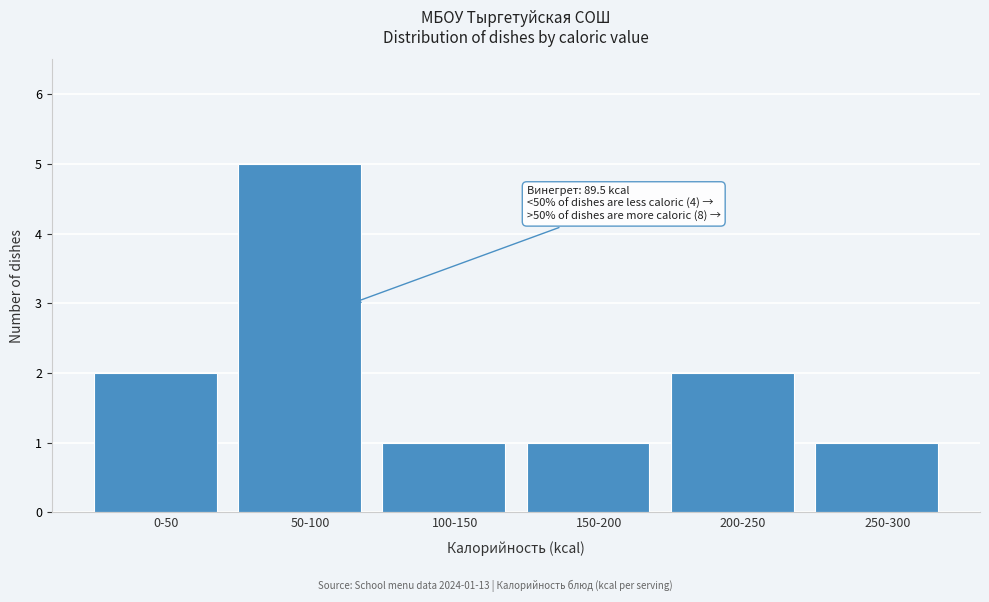

Reading right to left, transcribe all the data shown in this chart.

250-300=1	200-250=2	150-200=1	100-150=1	50-100=5	0-50=2